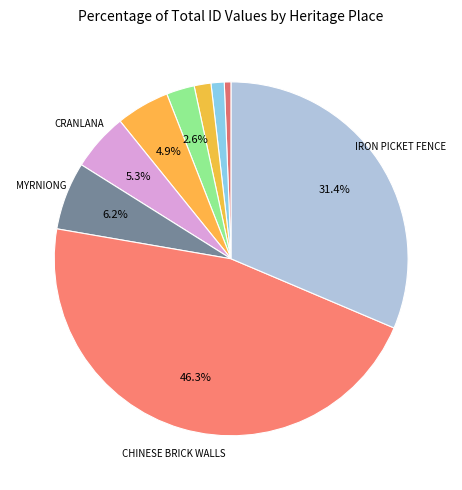

How many segments does this pie chart have?

9